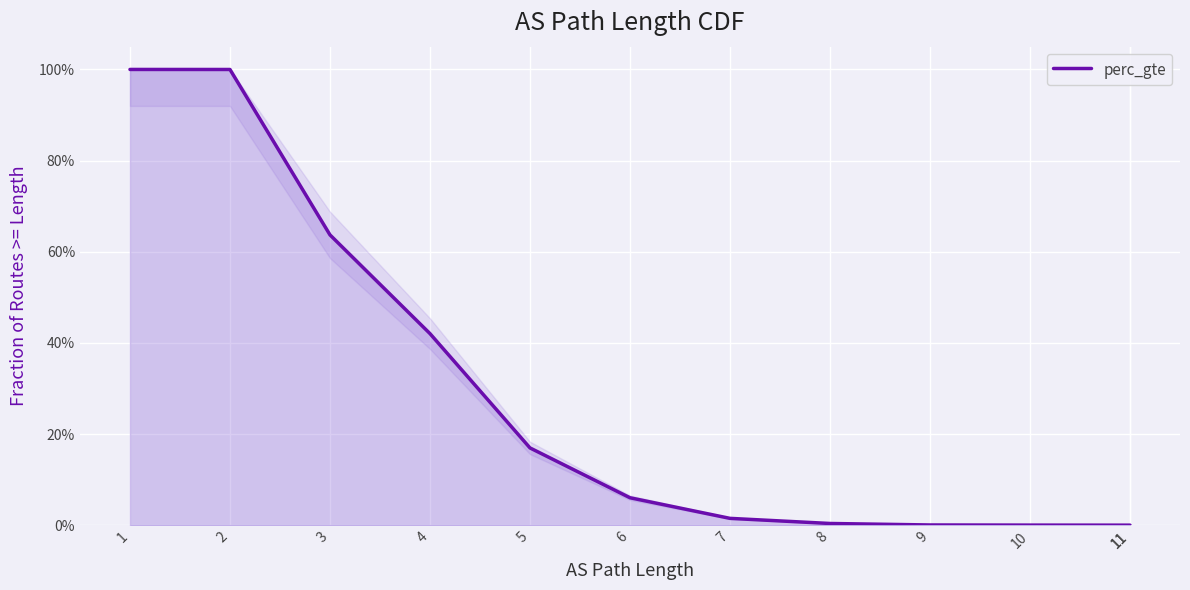

What is the difference between the values at 6 and 3?

0.6